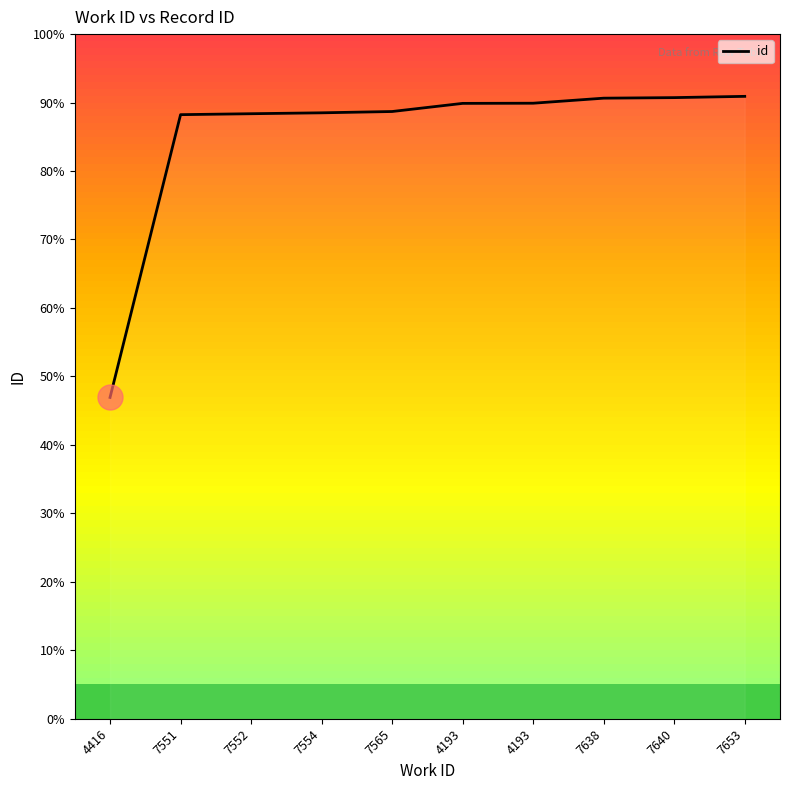

Does the chart have visible grid lines?

No